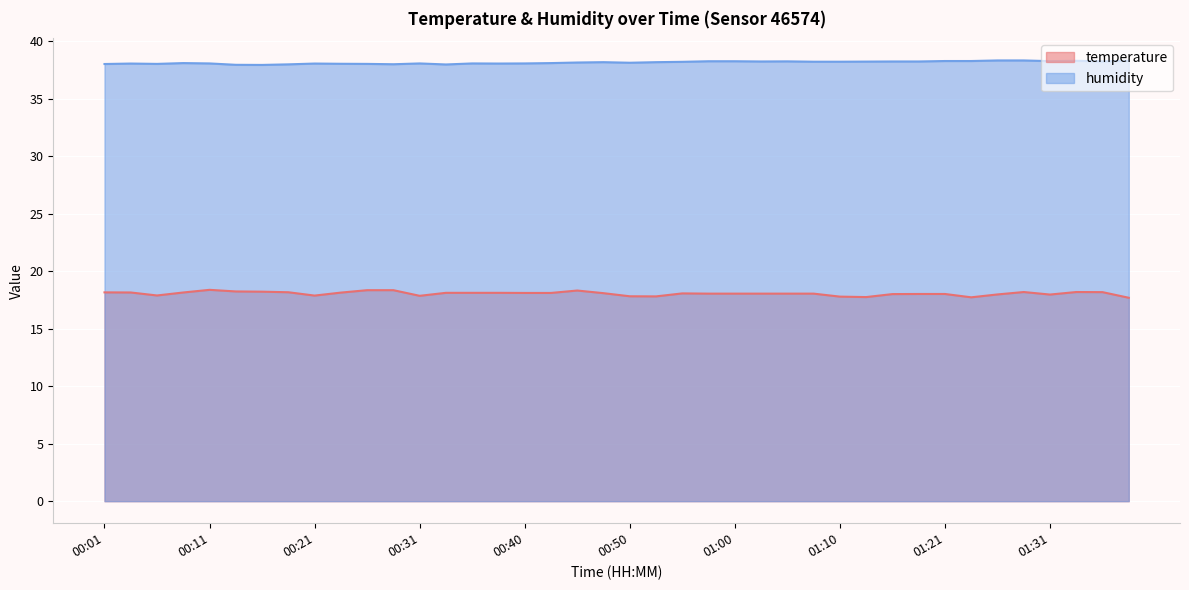

Which series has the largest total across all categories?

humidity